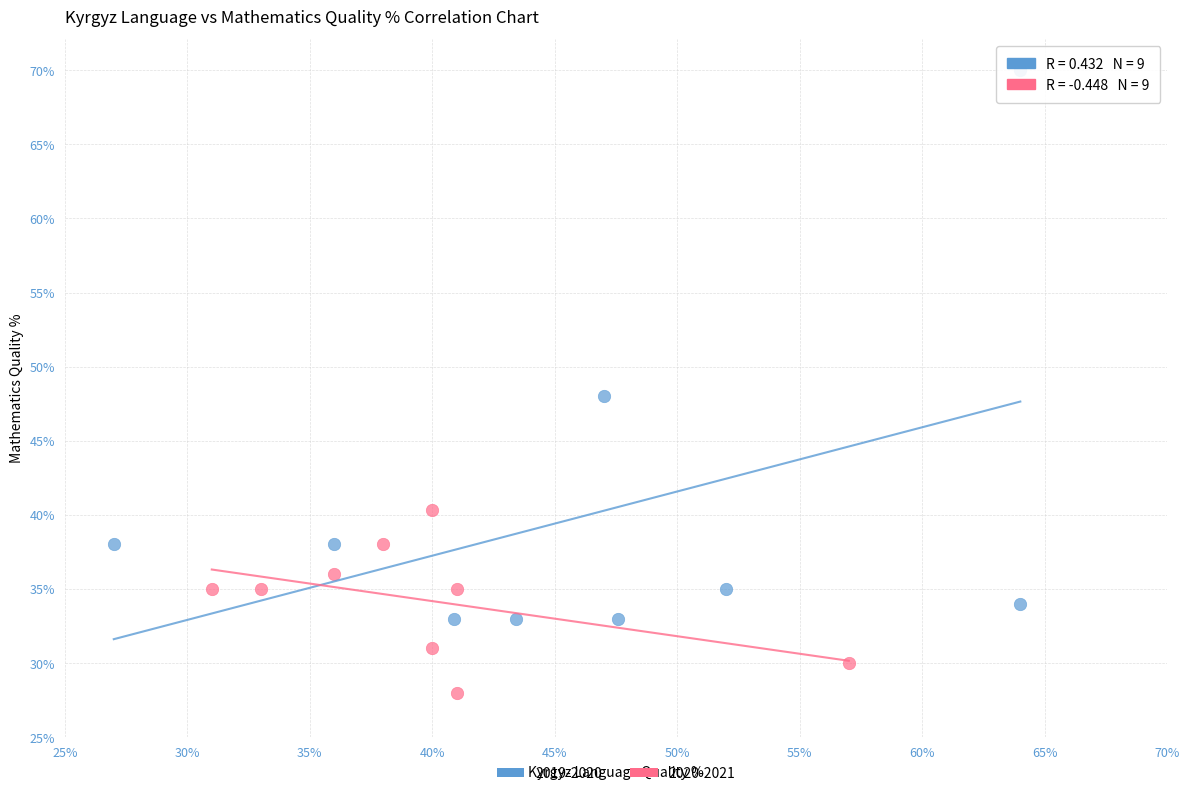

Which series contains the highest Y value?

2019-2020